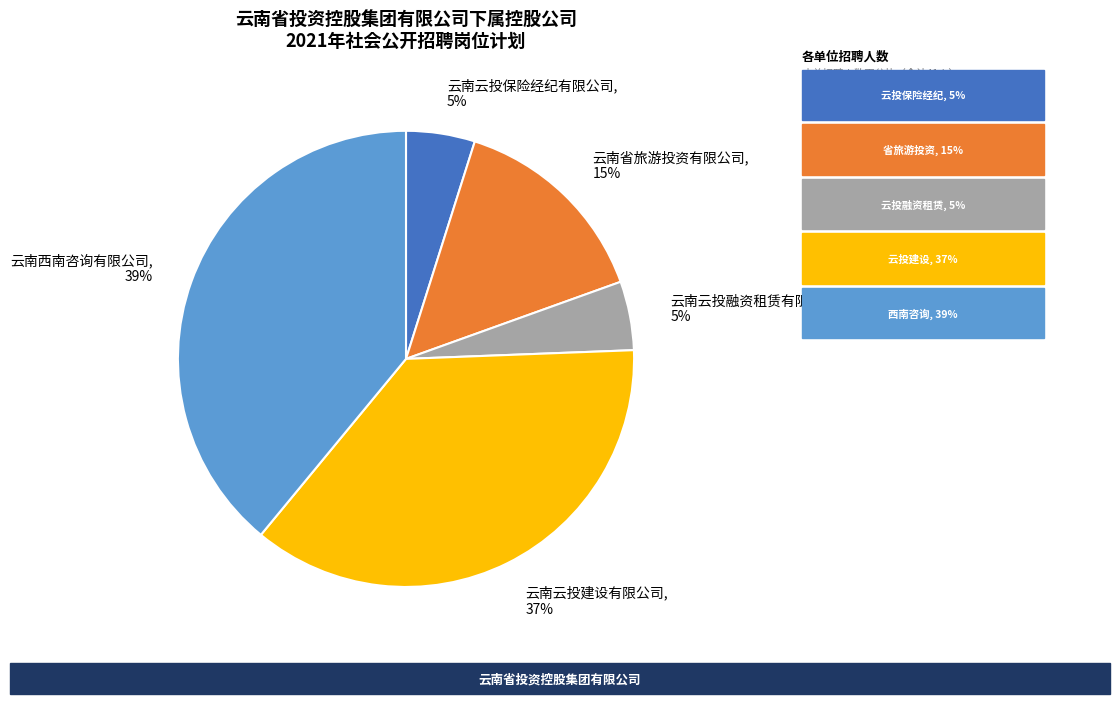

Do 云南云投保险经纪有限公司 and 云南云投建设有限公司 together represent more than half of the pie?

No